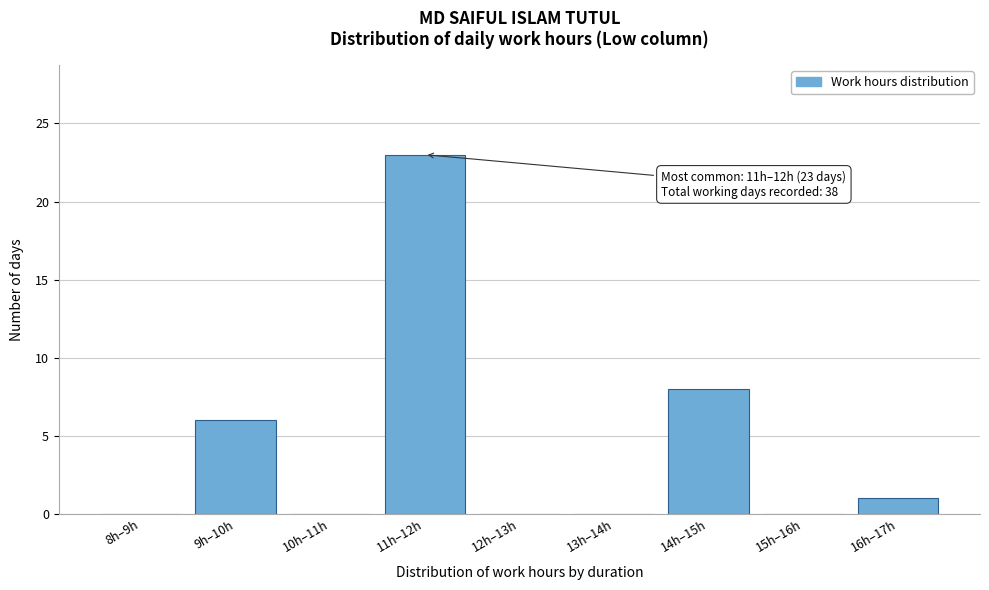

Reading right to left, transcribe all the data shown in this chart.

16h–17h=1	15h–16h=0	14h–15h=8	13h–14h=0	12h–13h=0	11h–12h=23	10h–11h=0	9h–10h=6	8h–9h=0